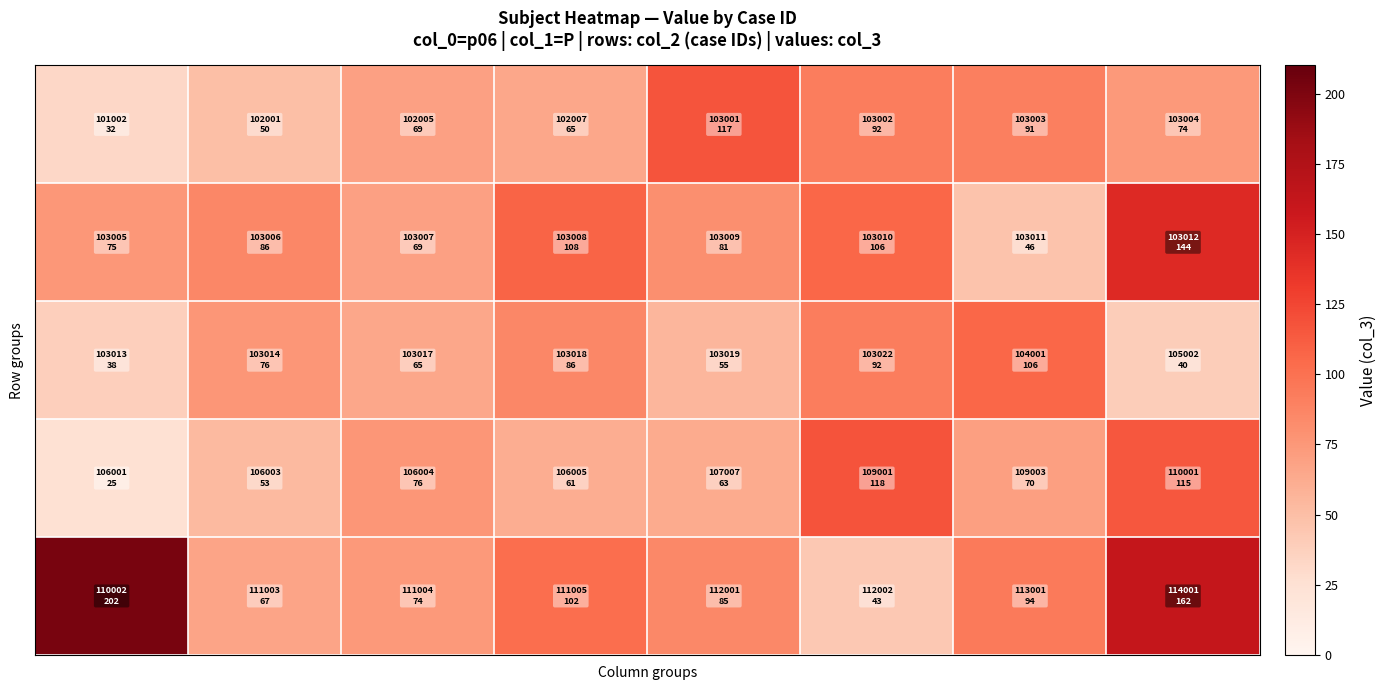

Count the number of categories in the chart.

8